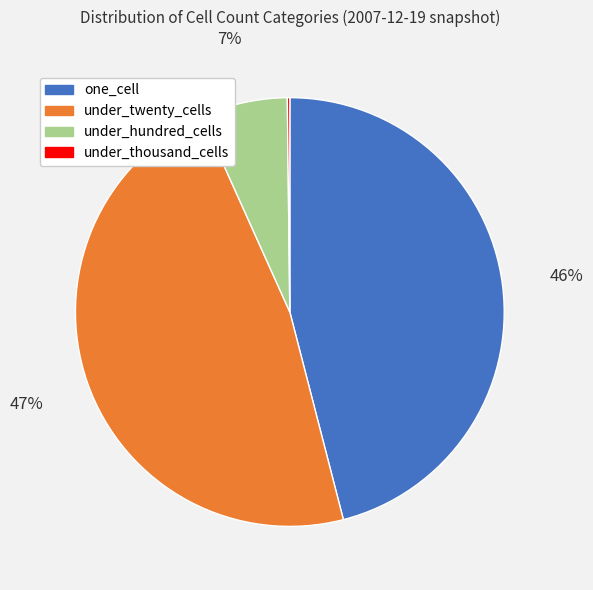

Is the sum of one_cell and under_hundred_cells greater than half?

Yes